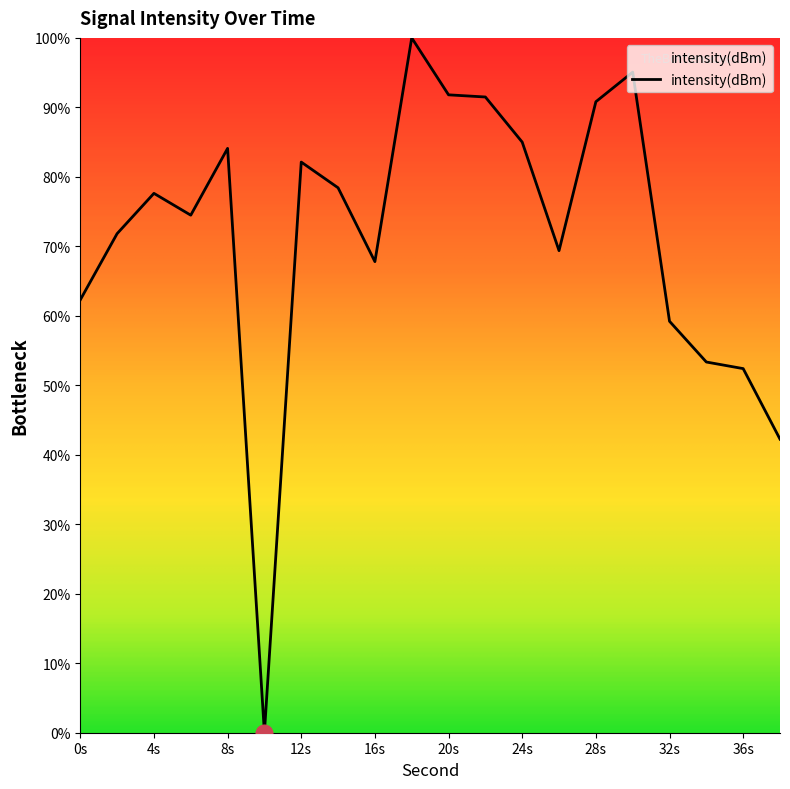

What is the difference between the maximum and minimum values?

100.0